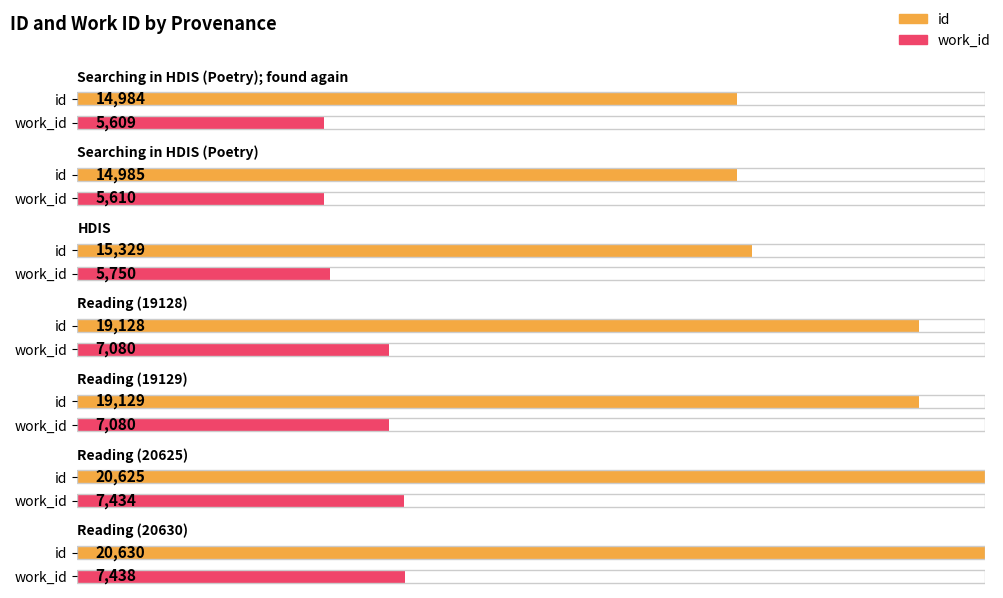

The value of work_id at HDIS is 5750. True or false?

True